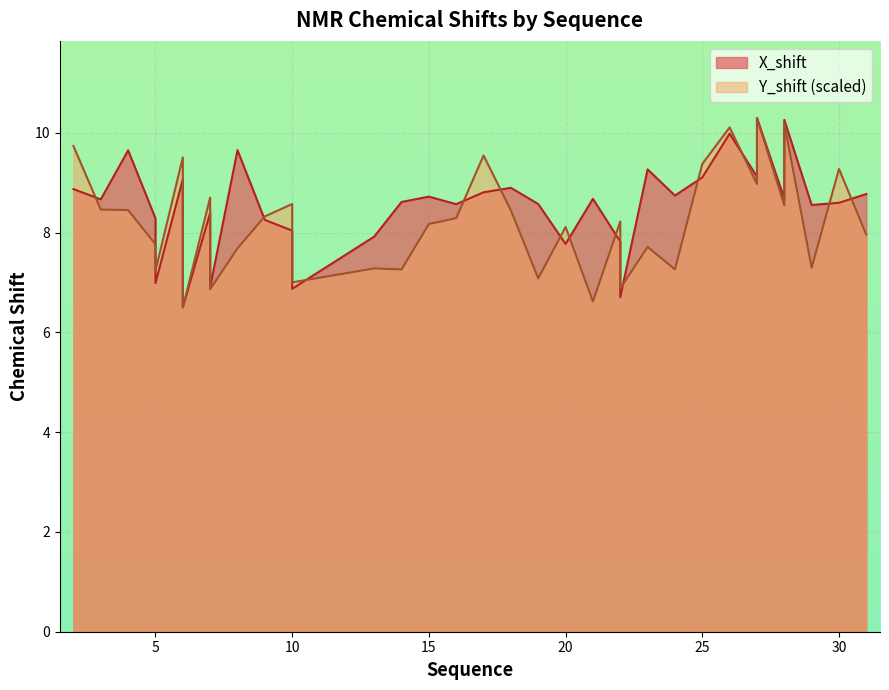

Rank the series by their maximum value, from lowest to highest.

X_shift, Y_shift